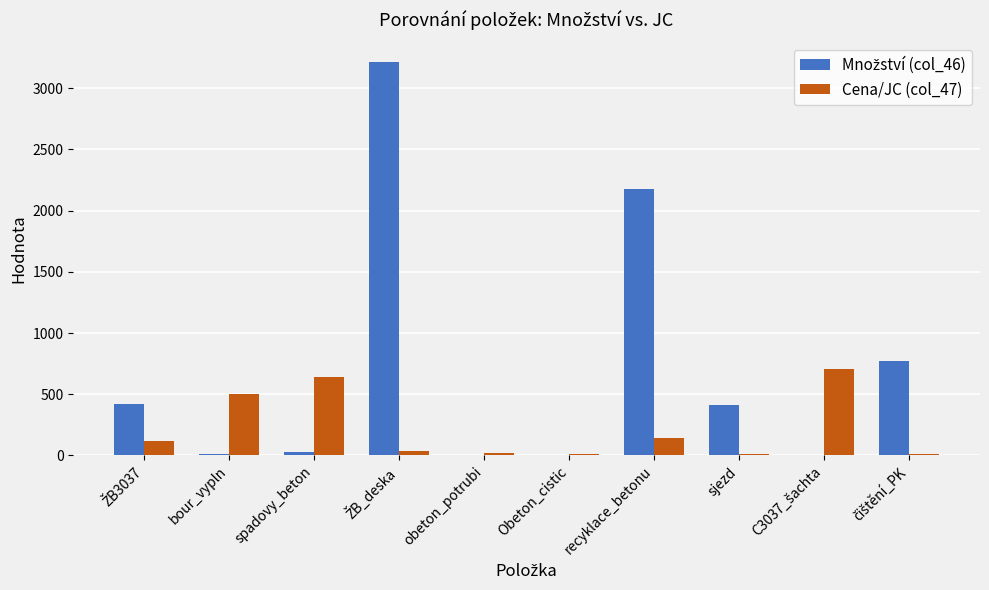

How many data points does each series have?

10